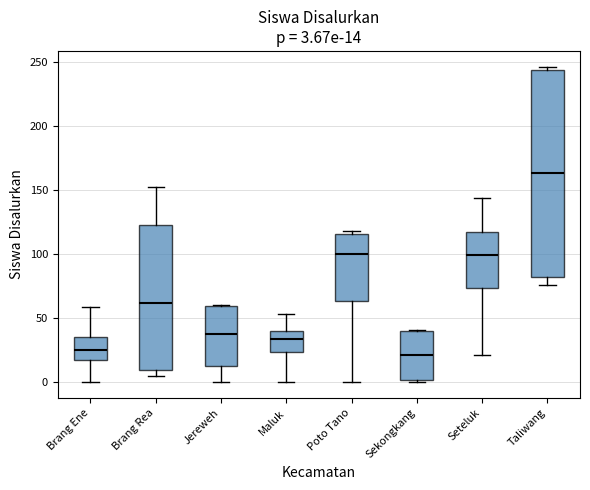

Comparing the boxes themselves (not the whiskers), which one is the tallest?

Taliwang